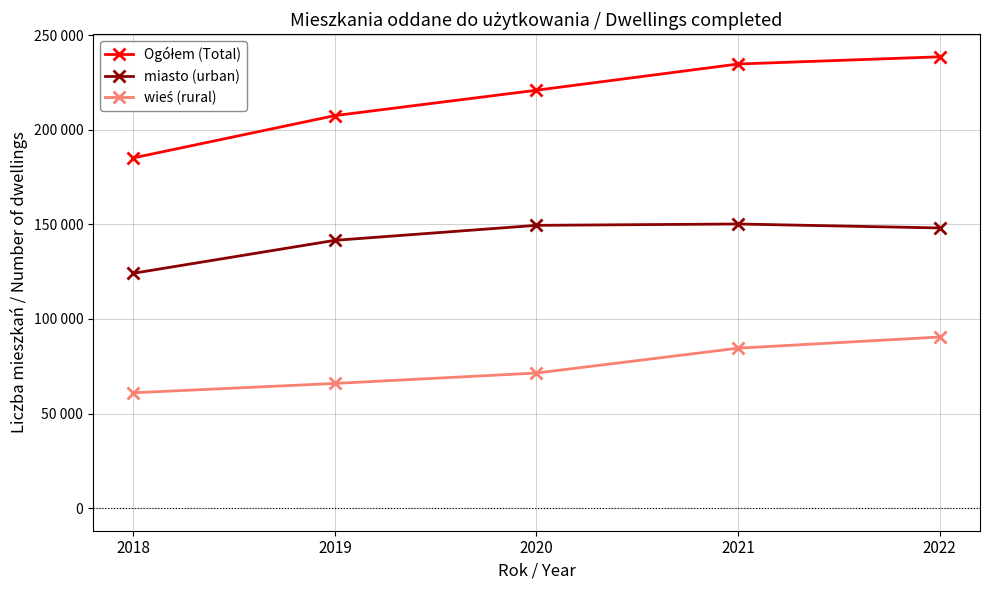

The value of wieś (rural) at 2021 is 84532. True or false?

True